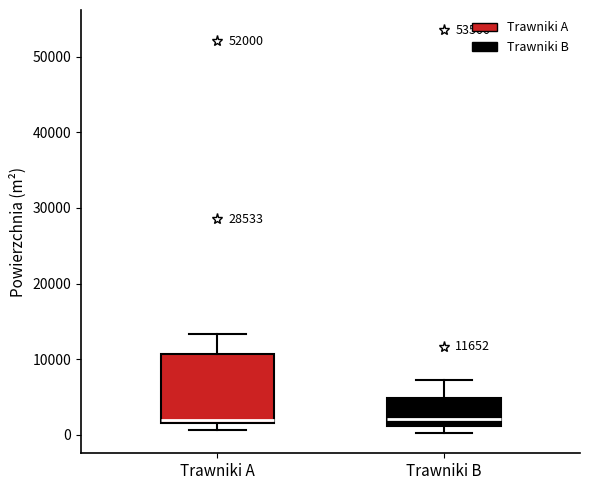

Comparing the boxes themselves (not the whiskers), which one is the tallest?

Trawniki A